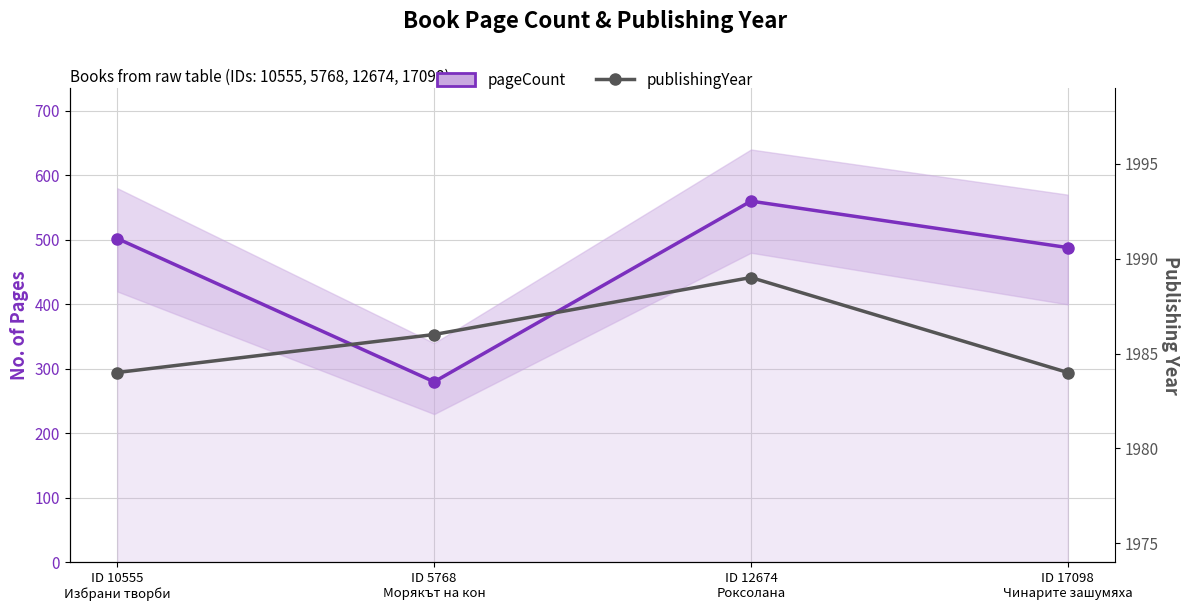

Rank the categories by publishingYear value from lowest to highest.

ID 10555
Избрани творби, ID 17098
Чинарите зашумяха, ID 5768
Морякът на кон, ID 12674
Роксолана